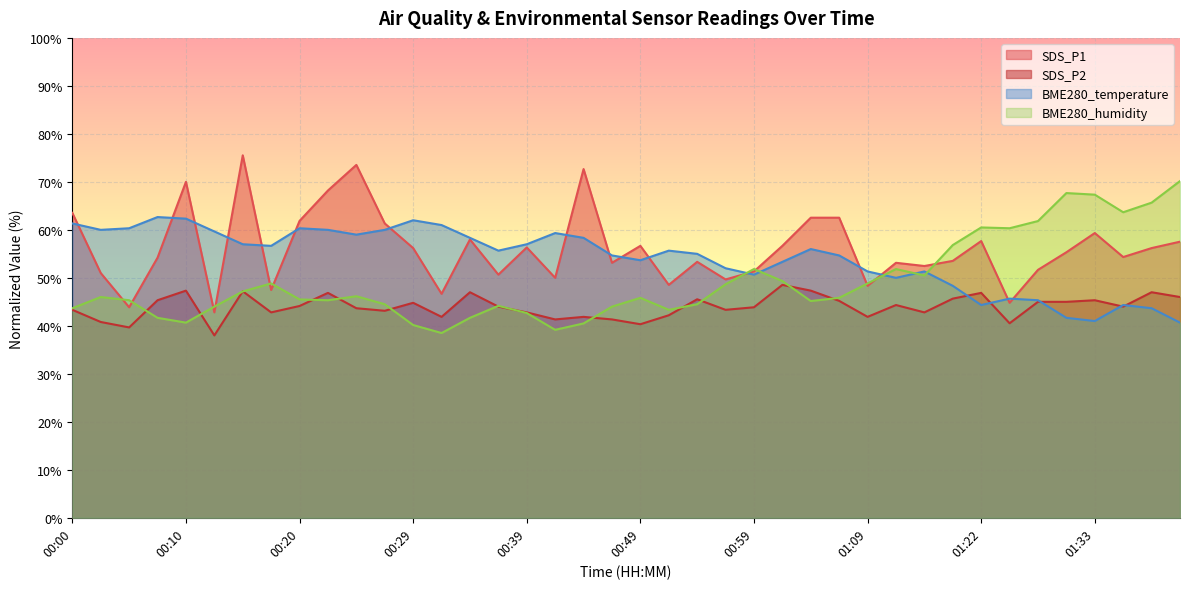

Read the SDS_P2 value at 01:01.

48.5